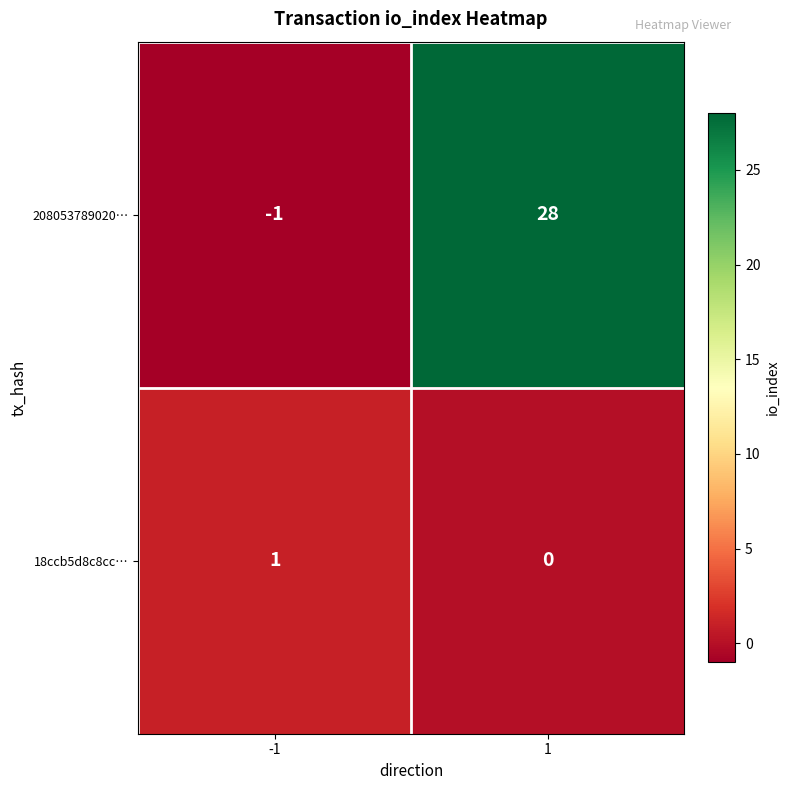

What is the difference between the 208053789020… values at 1 and -1?

29